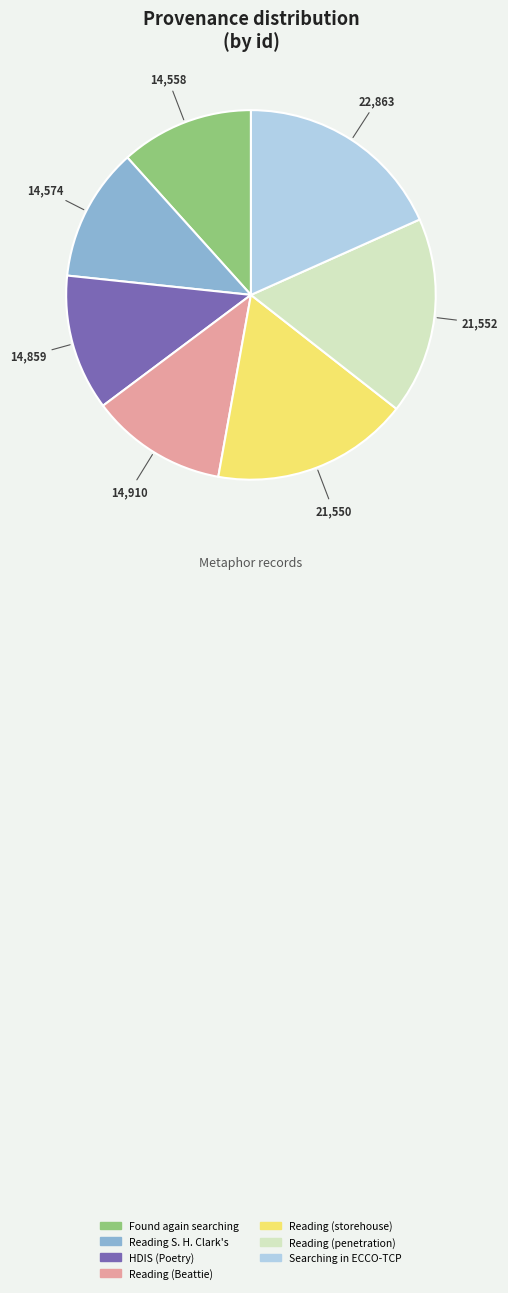

Does any single category account for the majority?

No